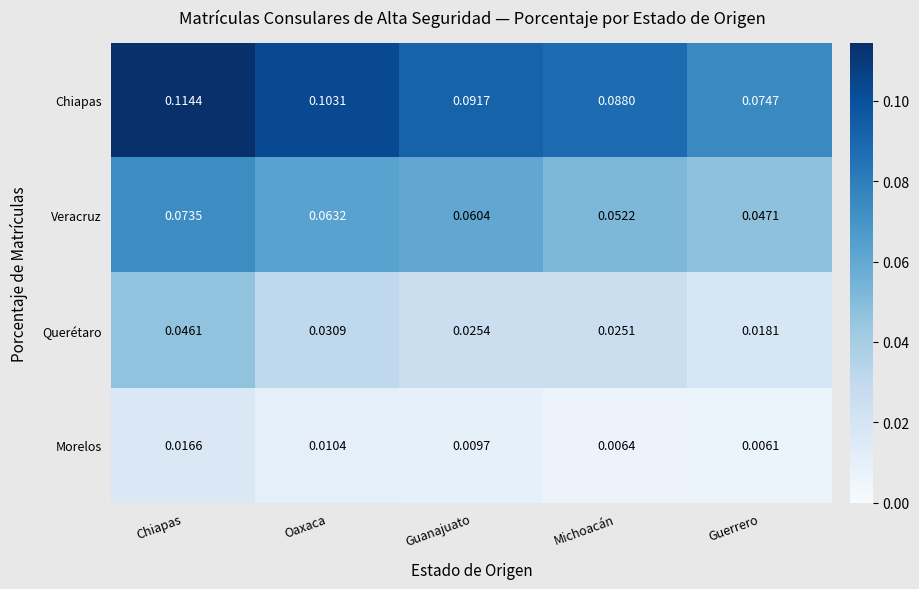

List the series in order of their overall mean, highest first.

Chiapas, Veracruz, Querétaro, Morelos